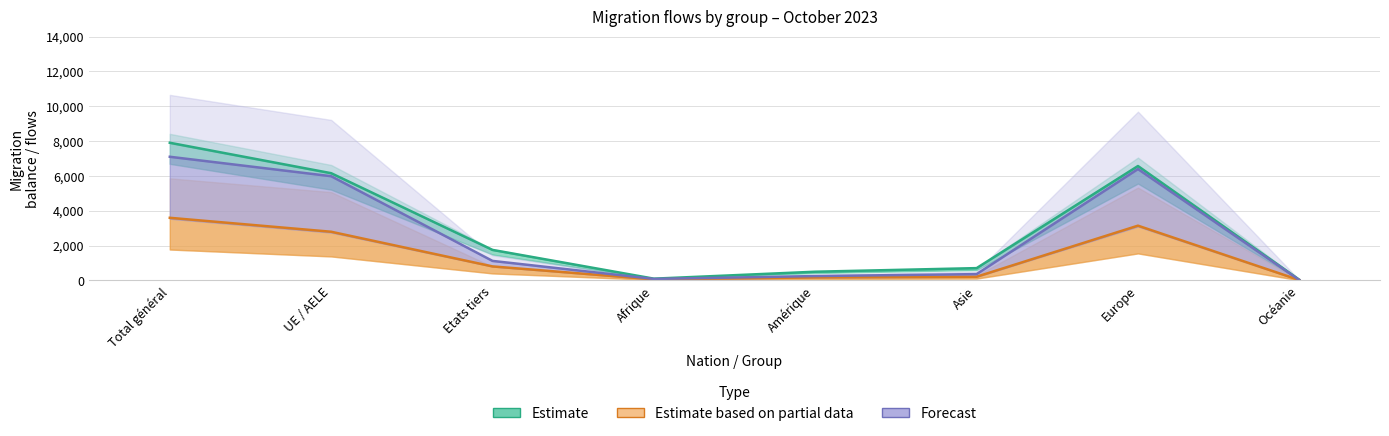

True or false: Estimate and Forecast cross at least once.

False